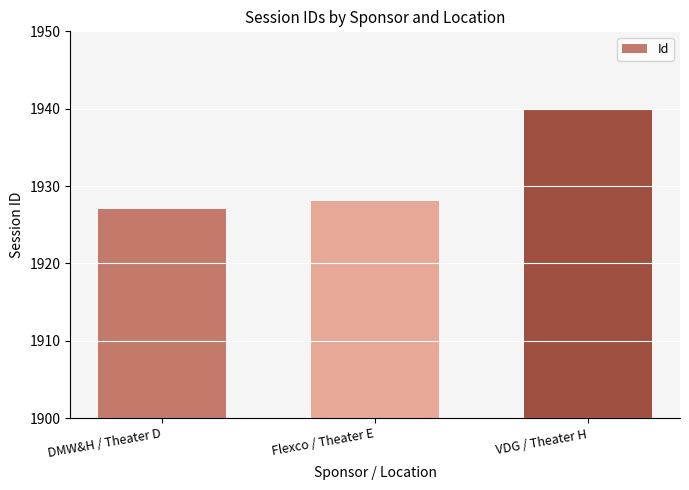

What position from the right is Flexco / Theater E?

2